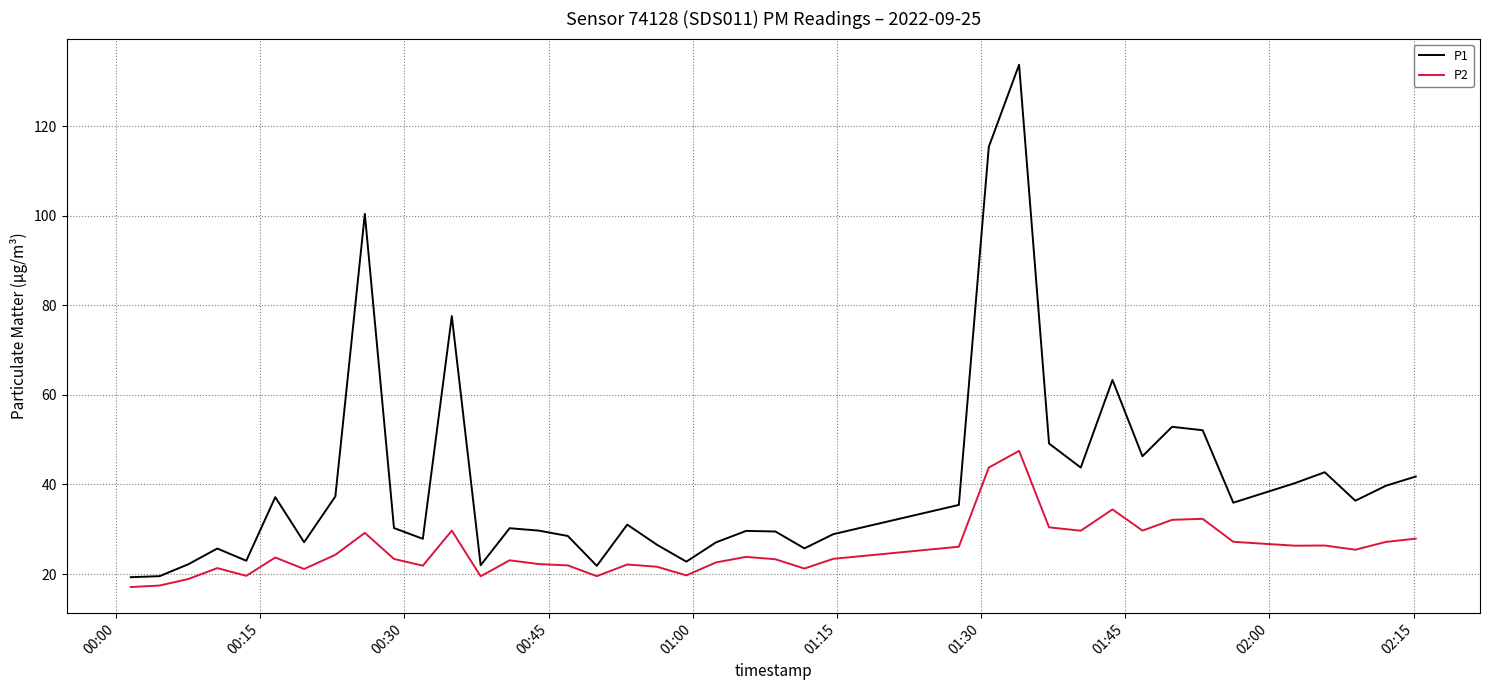

Does the chart have visible grid lines?

Yes